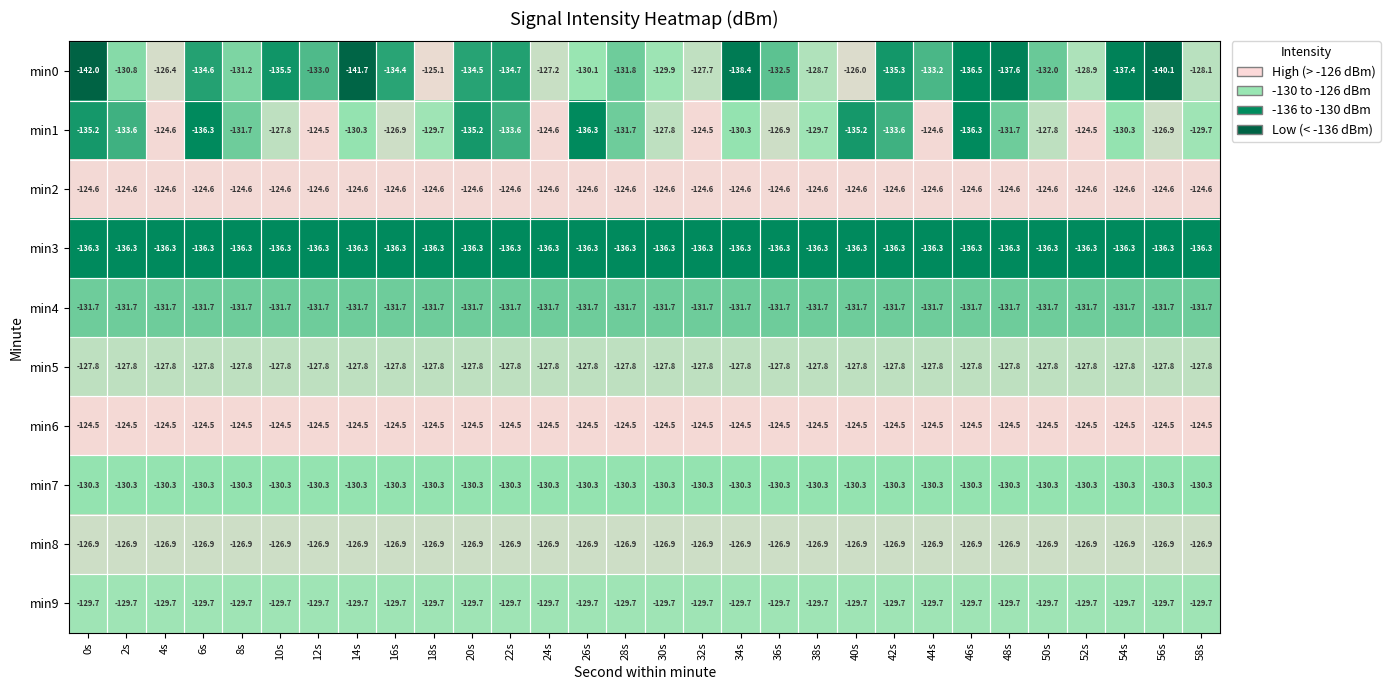

What is the smallest value displayed?

-142.0